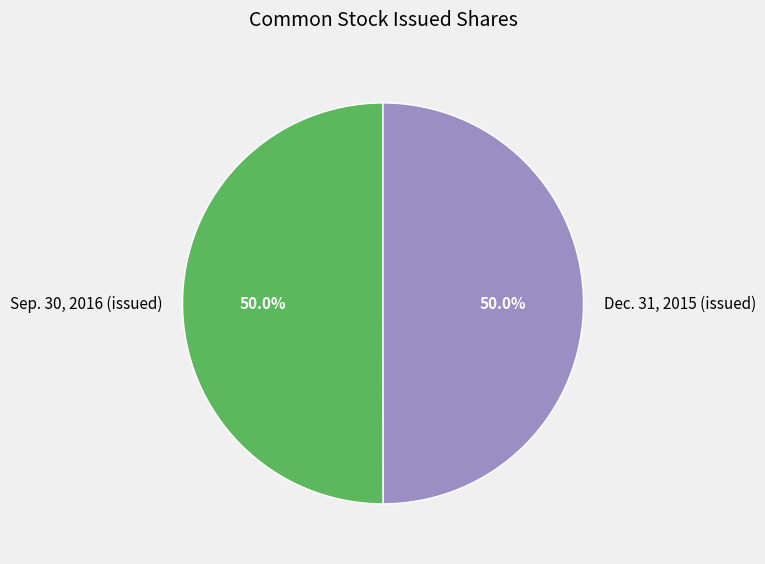

What is the ratio of the value at Dec. 31, 2015 (issued) to the value at Sep. 30, 2016 (issued)?

1.0